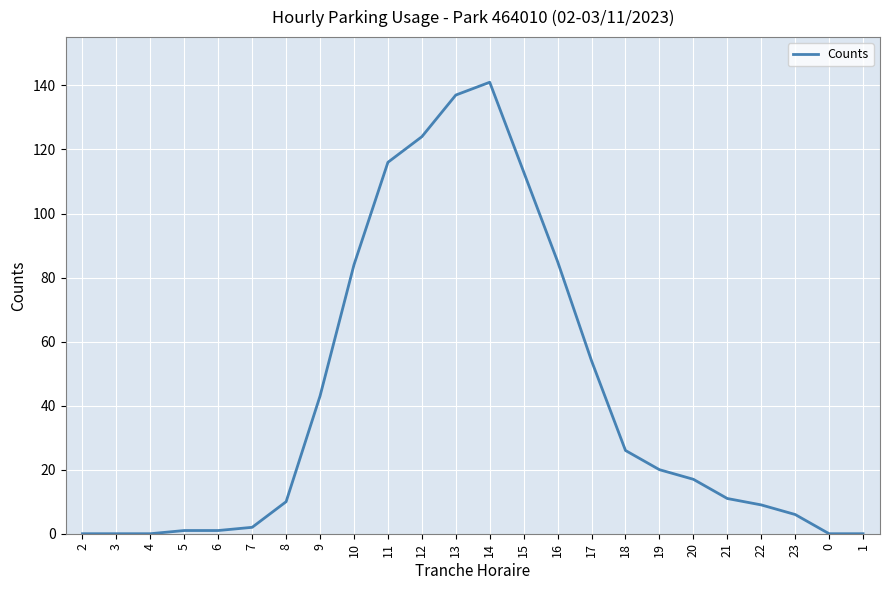

Reading right to left, extract all data points from this chart.

1=0	0=0	23=6	22=9	21=11	20=17	19=20	18=26	17=54	16=85	15=113	14=141	13=137	12=124	11=116	10=84	9=43	8=10	7=2	6=1	5=1	4=0	3=0	2=0